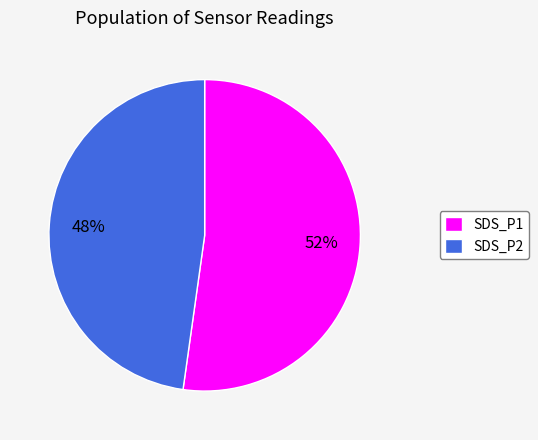

Approximately how many times larger is the value at SDS_P1 compared to SDS_P2?

1.1